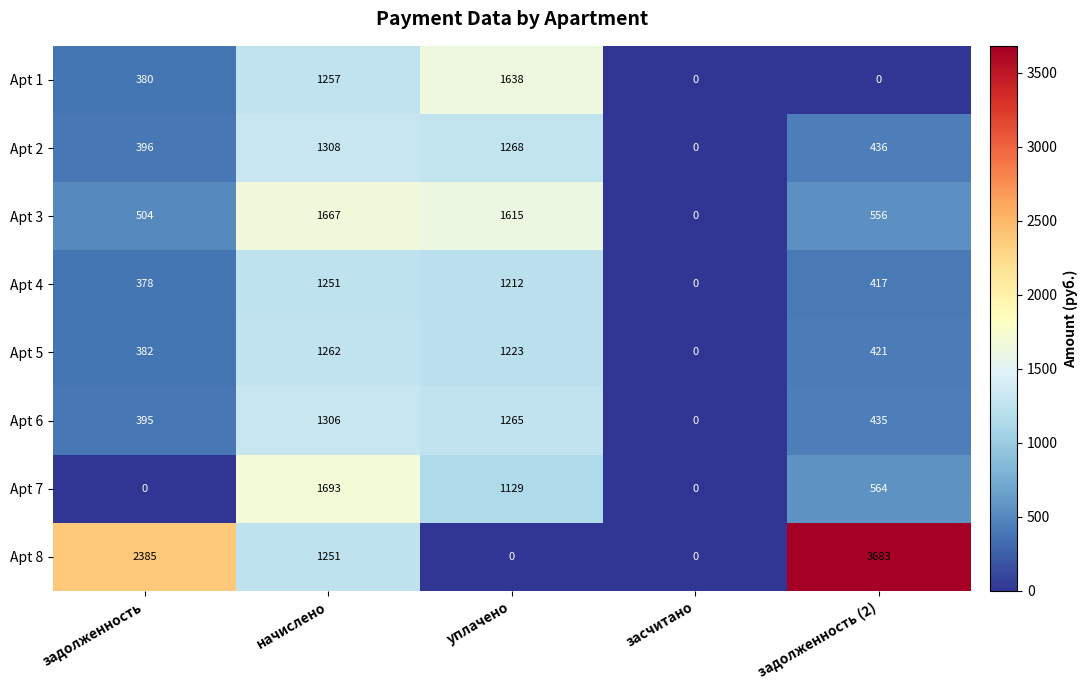

At which category is the sum across all series the highest?

начислено